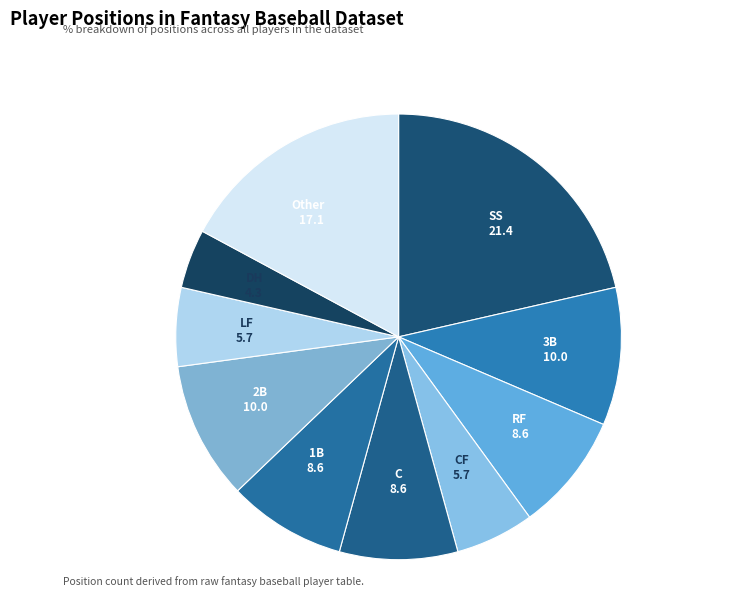

To the nearest percent, what is the average slice percentage?

10%